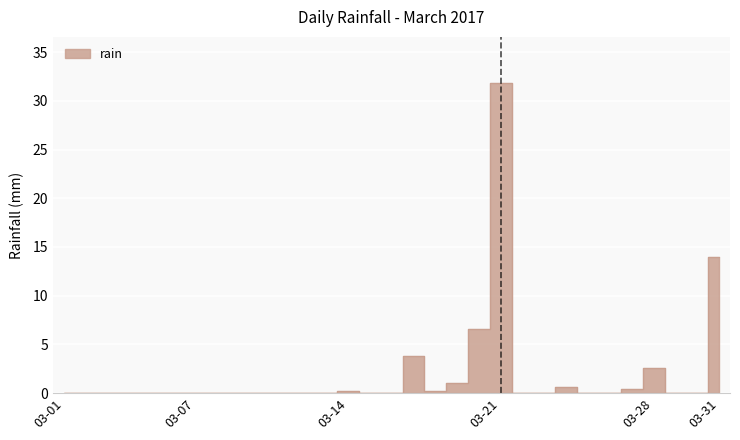

What is the difference between the values at 2017-03-17 and 2017-03-26?

3.8